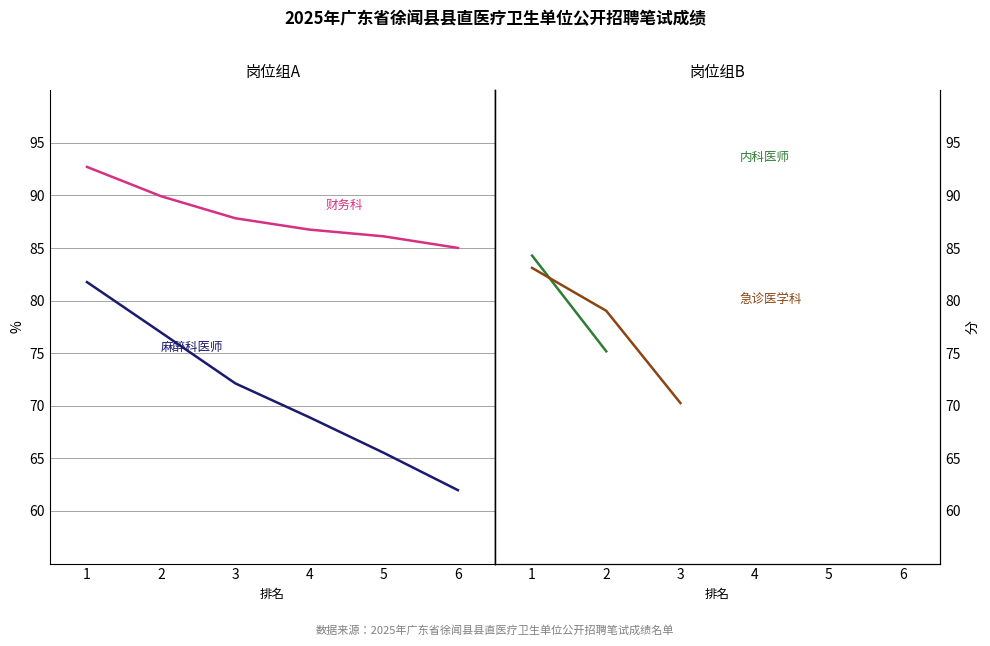

True or false: 财务科 and 内科医师 cross at least once.

False